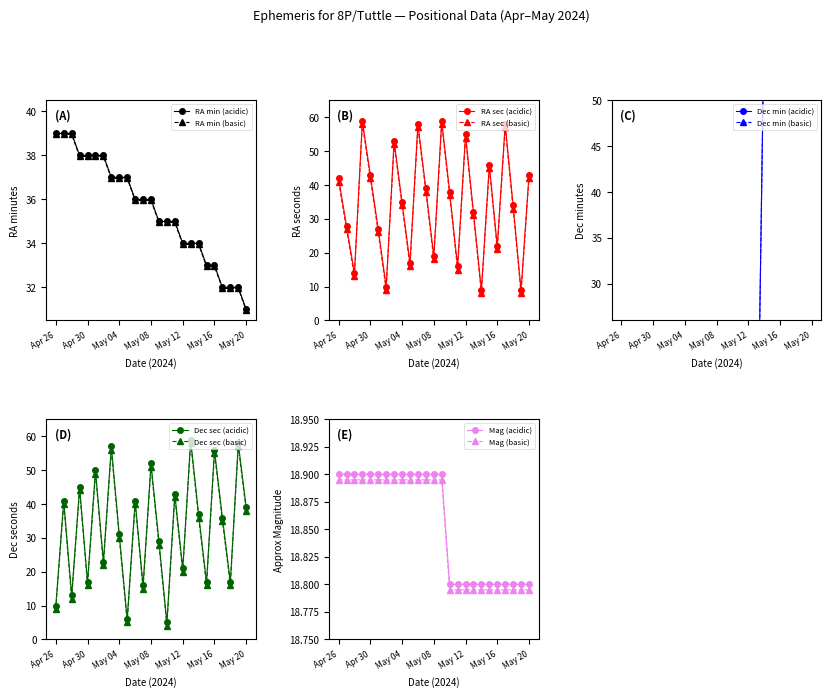

Is the value of RA sec at May 09 greater than the value of RA min at Apr 29?

Yes